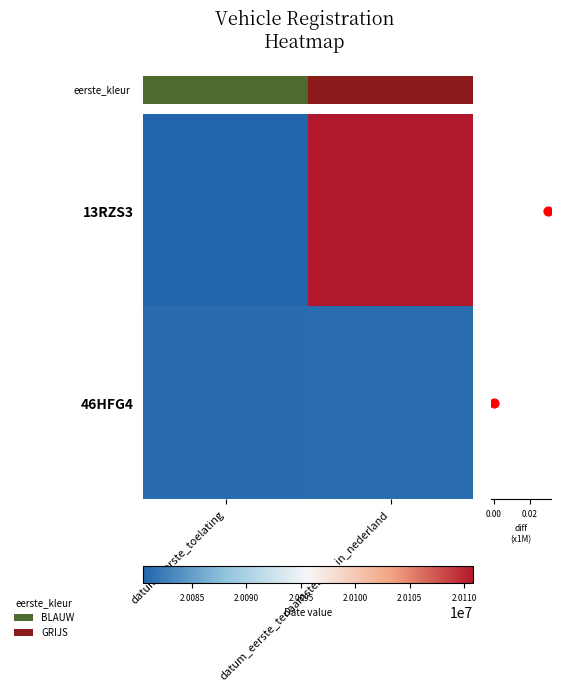

List the series in order of their overall mean, lowest first.

46HFG4, 13RZS3